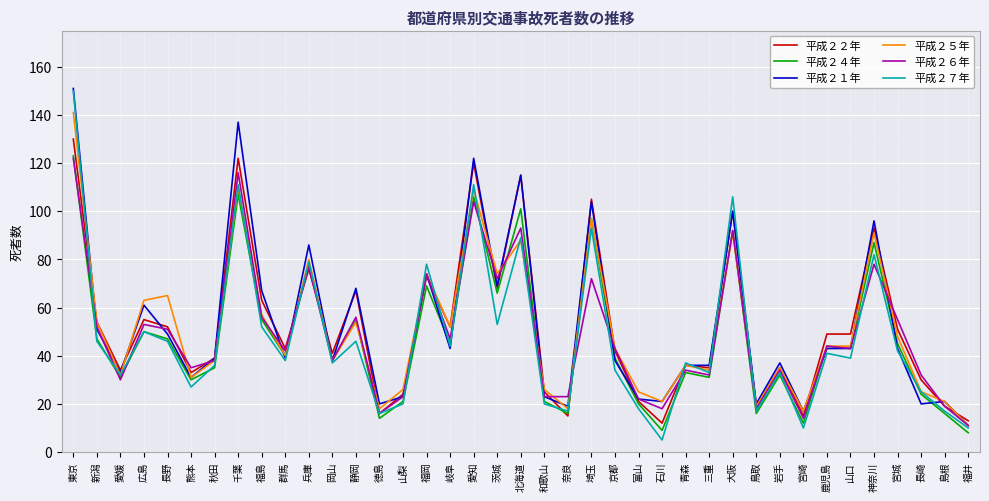

What is the difference between the highest and lowest values at 和歌山?

6